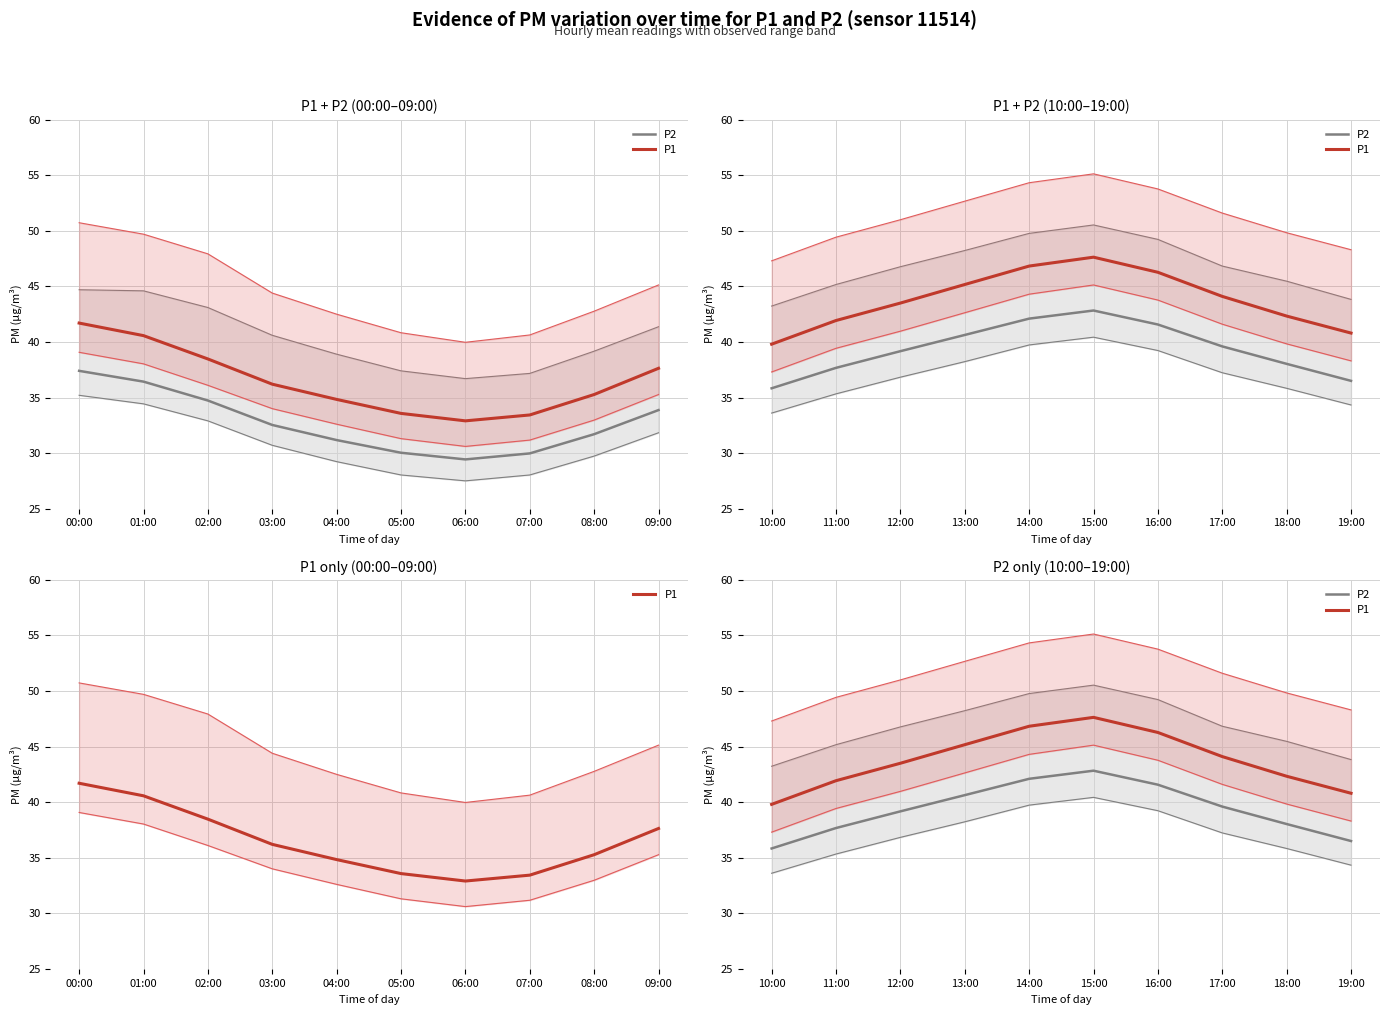

Is the value of P2 at 17:00 greater than the value of P1 at 19:00?

No